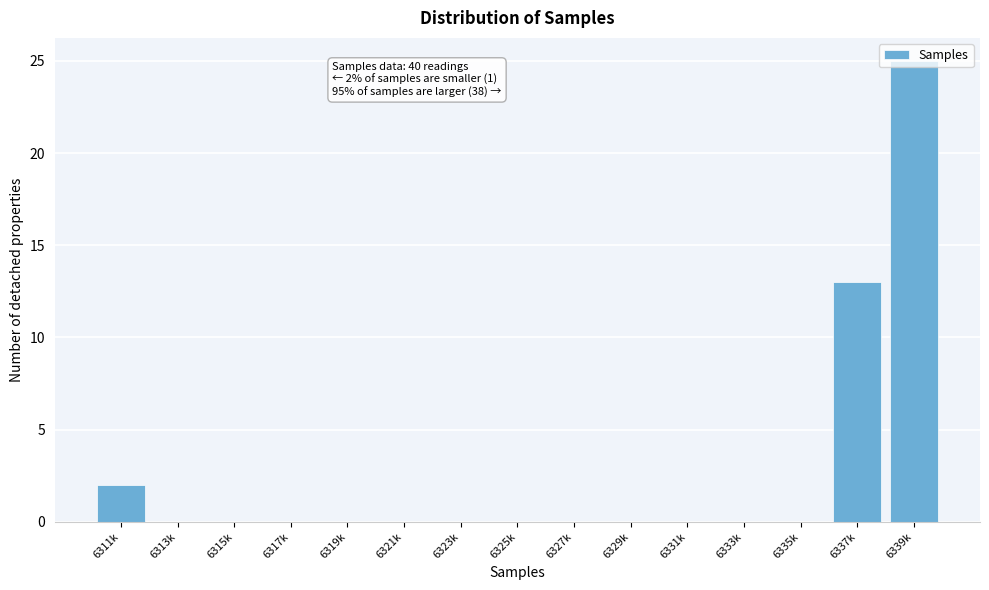

True or false: the data shows -8 at 6319k.

False